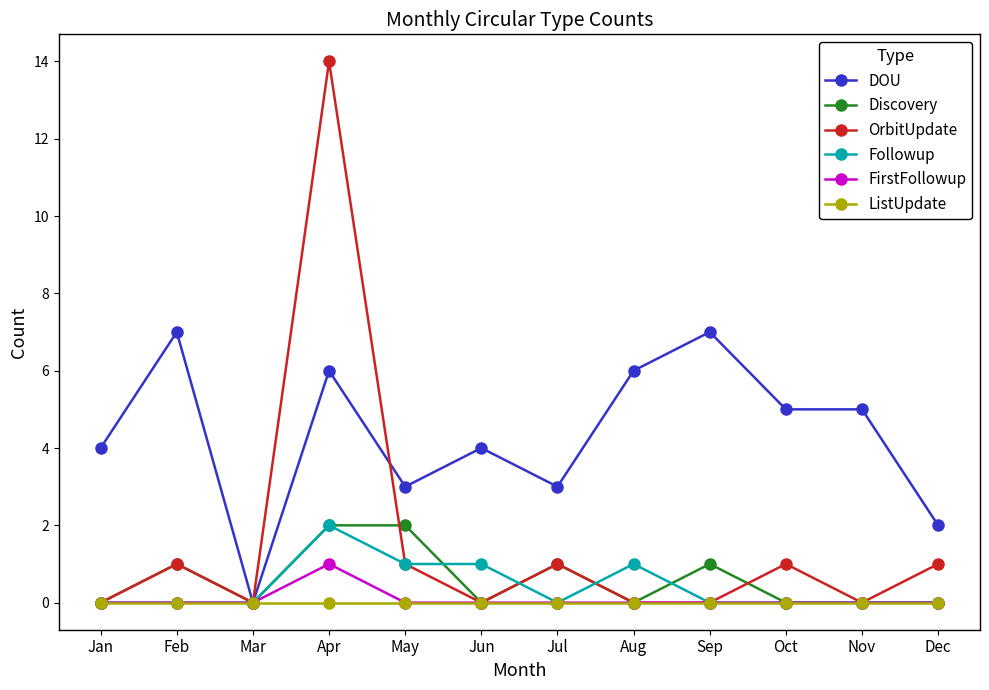

The value of DOU at Jan is 4. True or false?

True